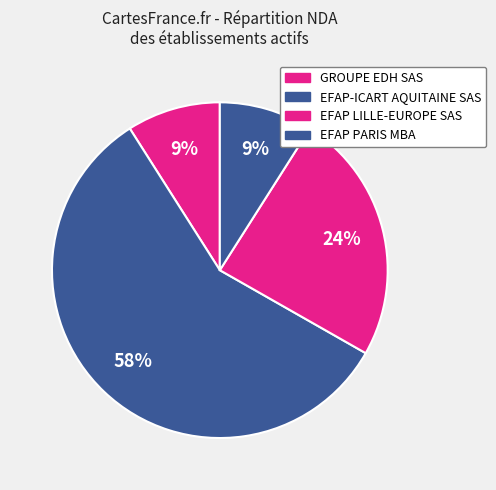

What percentage is the EFAP LILLE-EUROPE SAS slice, to the nearest percent?

24%